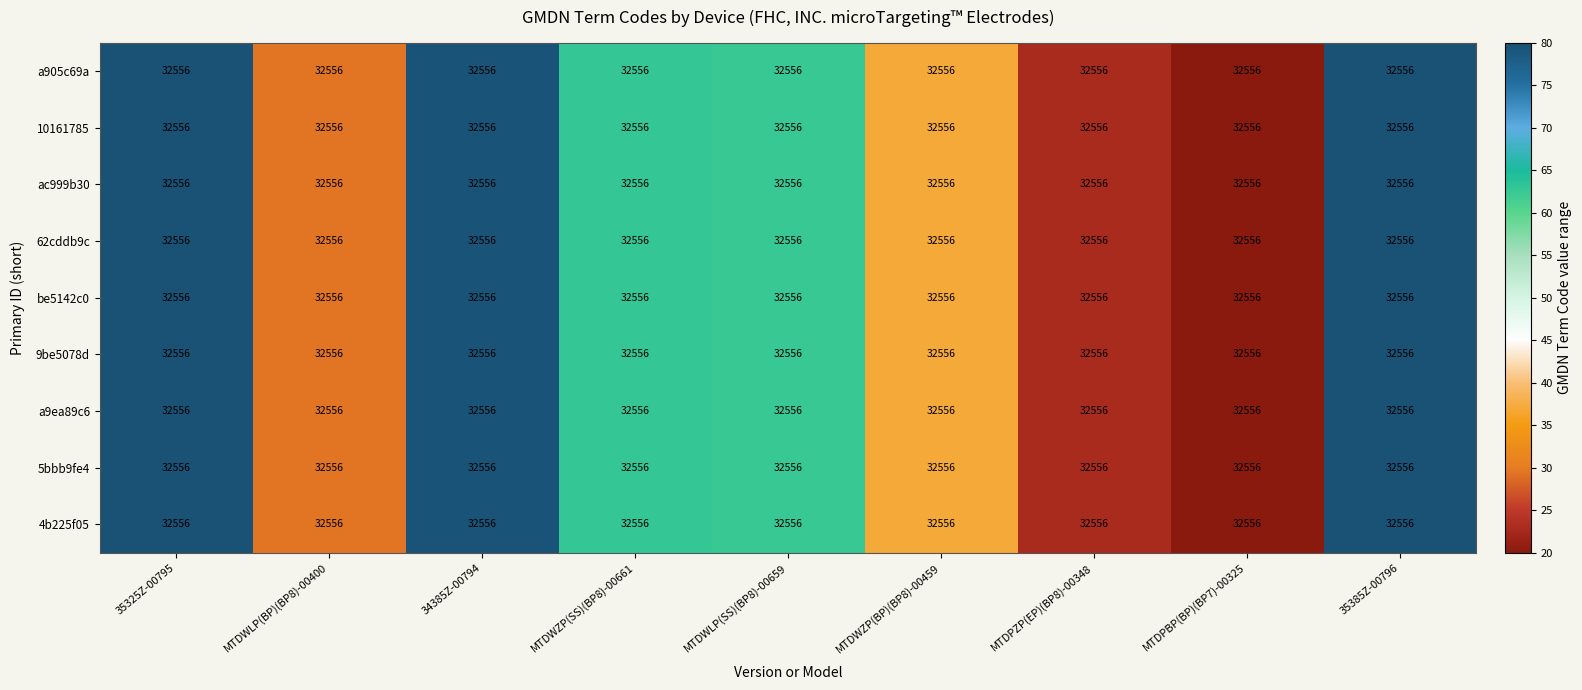

Which series has the widest spread of values?

a905c69a